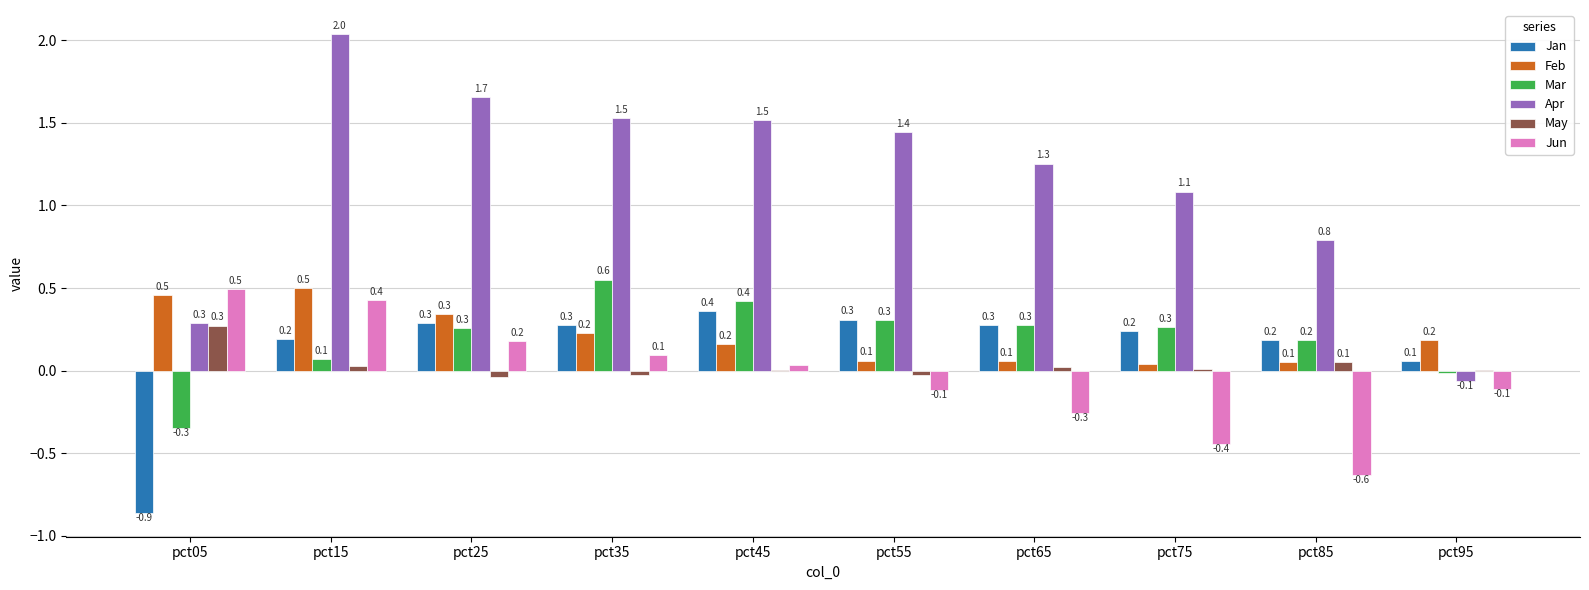

What are all the series names shown in the legend?

Jan, Feb, Mar, Apr, May, Jun